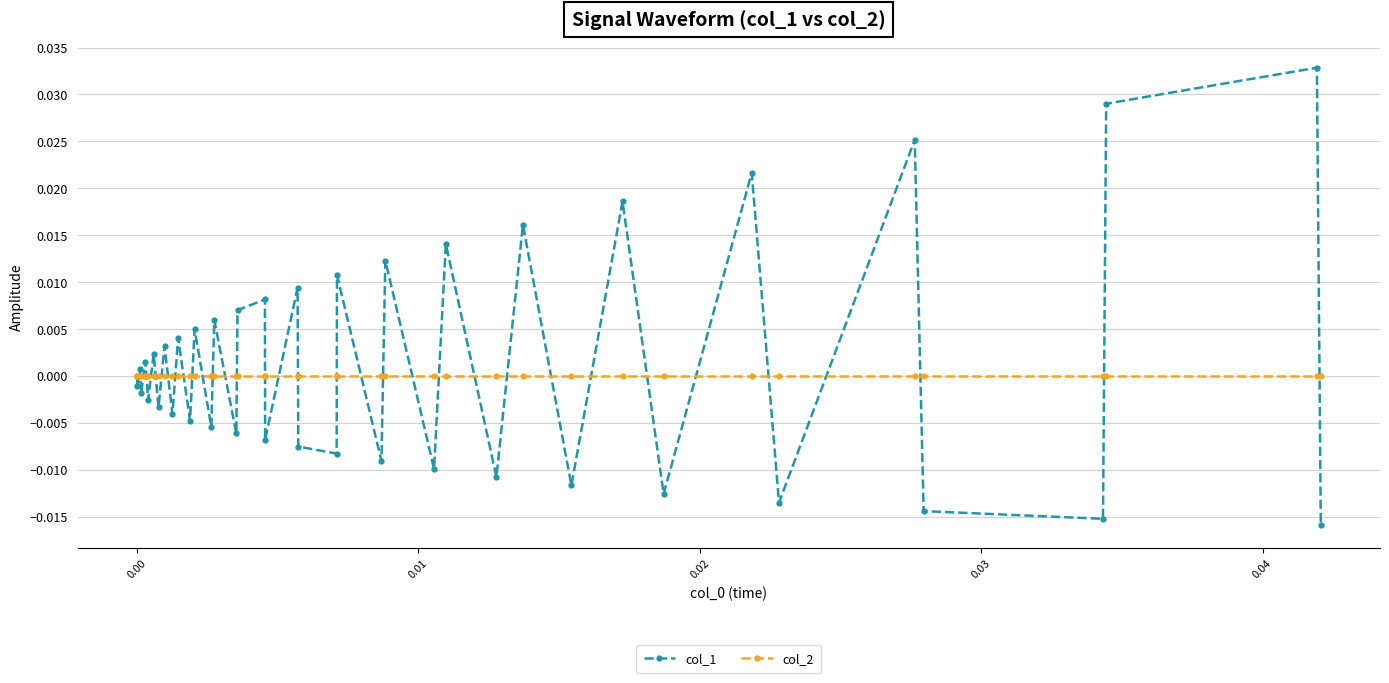

In col_1, how many points are lower than both neighbors (excluding endpoints)?

17